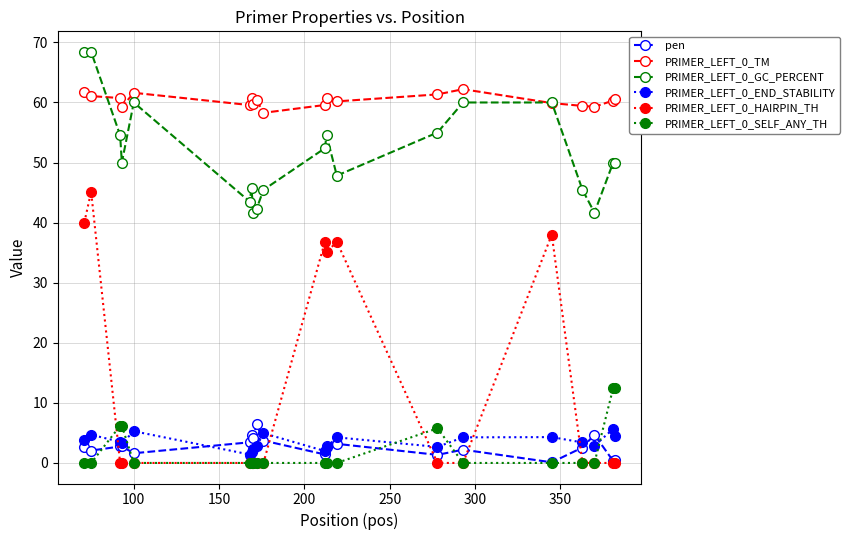

True or false: pen has more than 1 points higher than both neighbors.

True